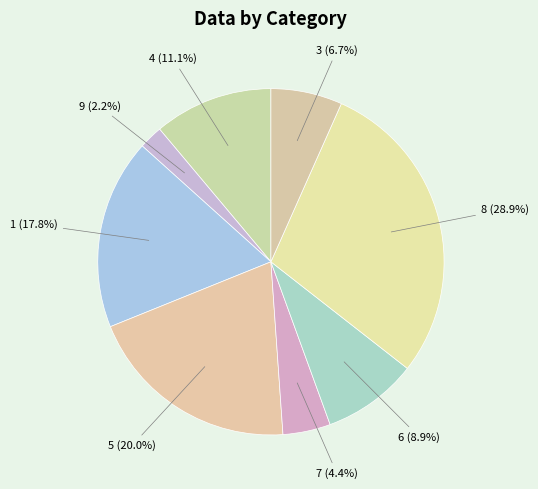

How many segments does this pie chart have?

8